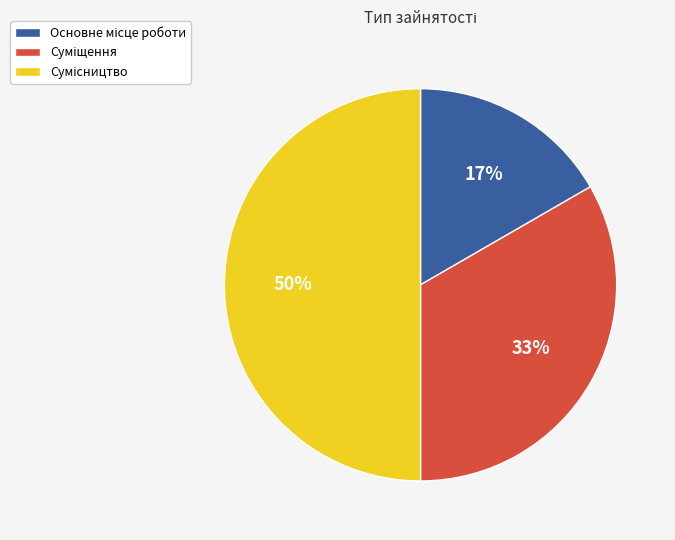

To the nearest percent, what is the difference between the largest and smallest slice percentages?

33%